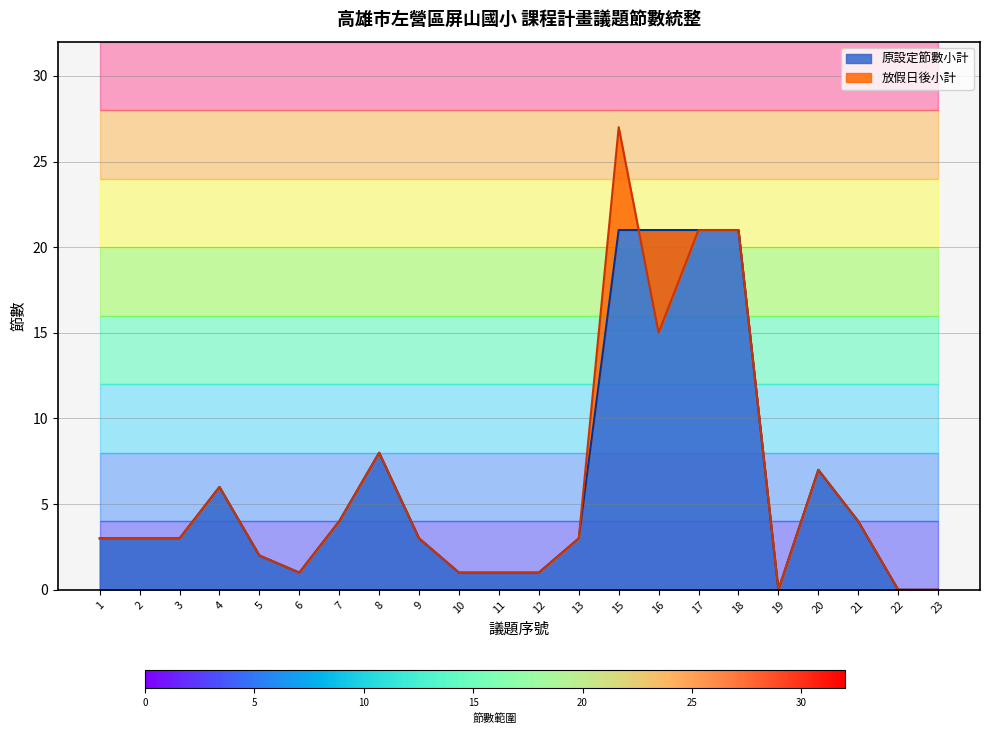

Is it true that 放假日後小計 equals 27 at 15?

True